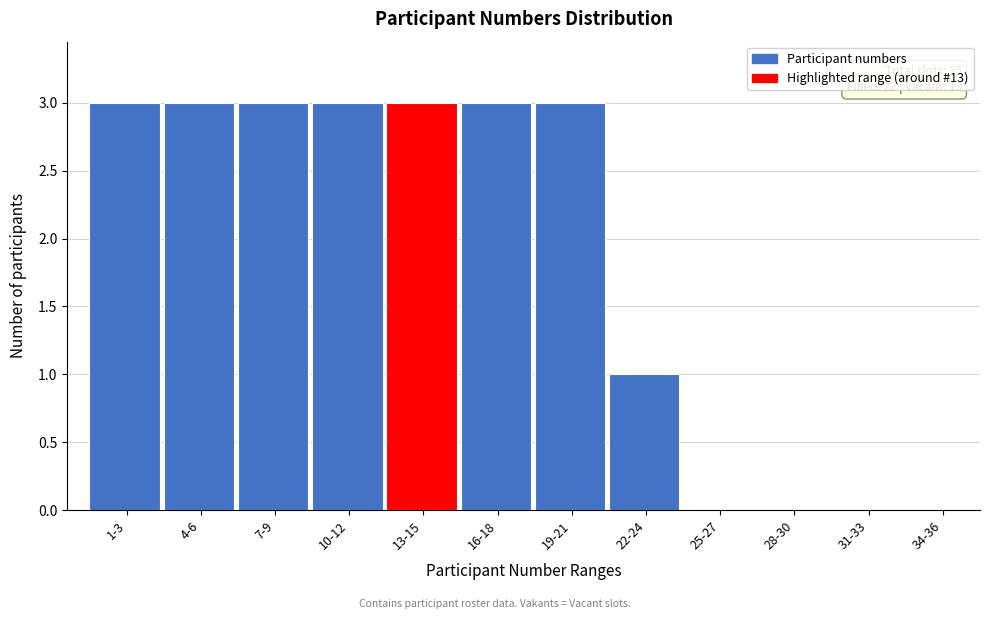

Reading left to right, what are all the values shown in this chart?

1-3=3	4-6=3	7-9=3	10-12=3	13-15=3	16-18=3	19-21=3	22-24=1	25-27=0	28-30=0	31-33=0	34-36=0